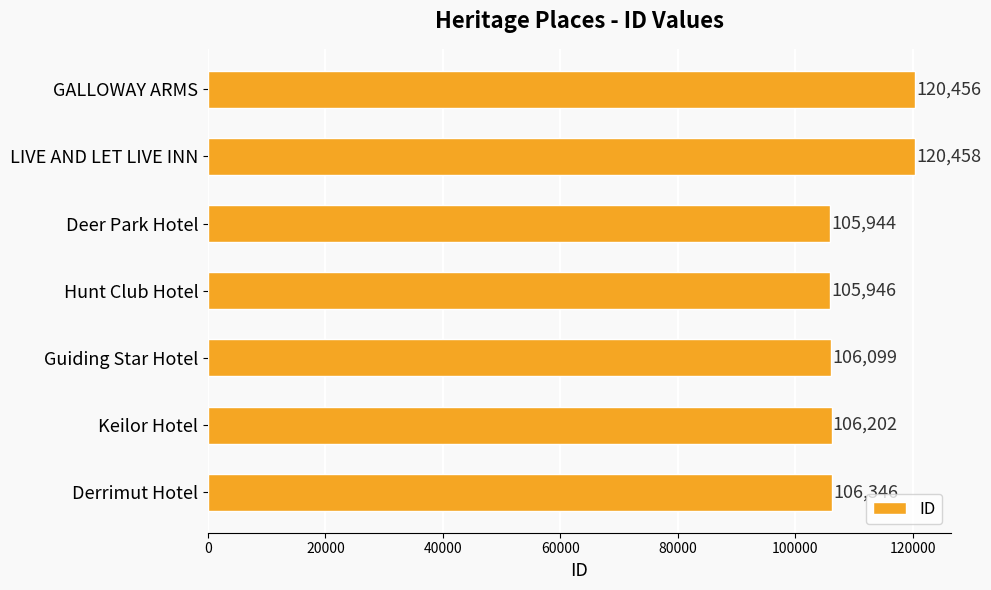

What is the difference between the maximum and minimum values?

14514